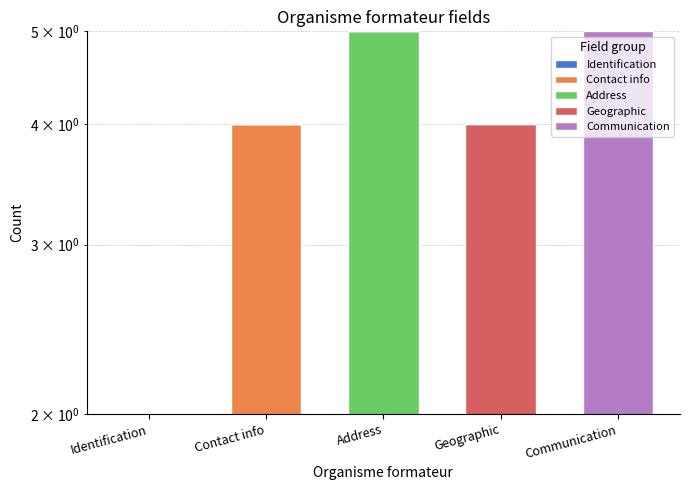

True or false: Identification has a value of 3 at Identification.

False